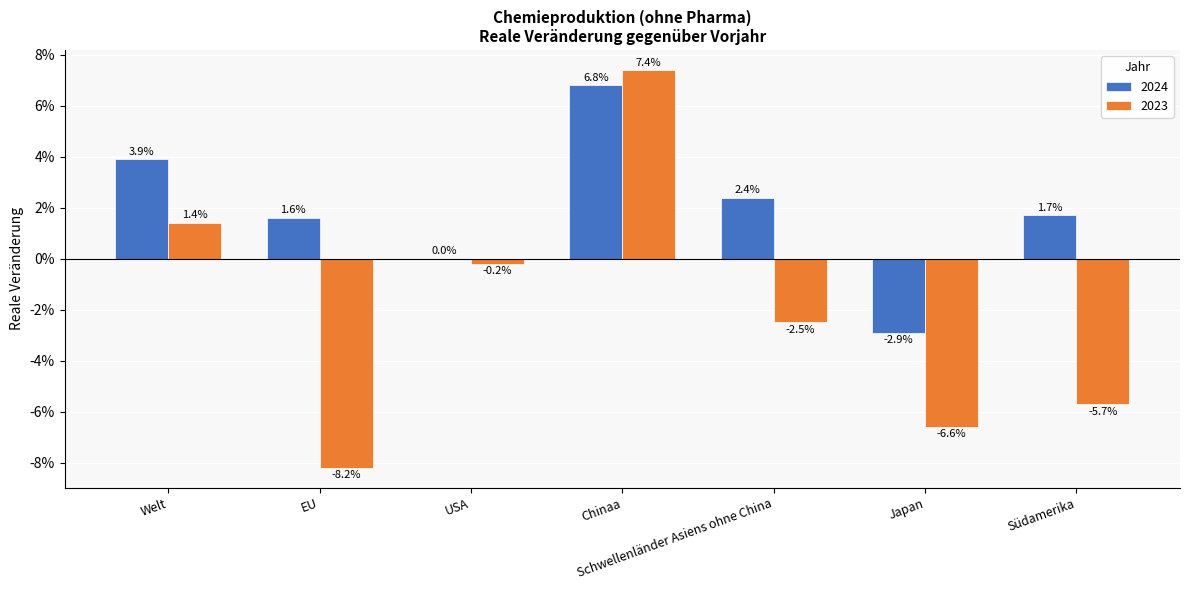

List the series in order of their peak value, lowest first.

2024, 2023